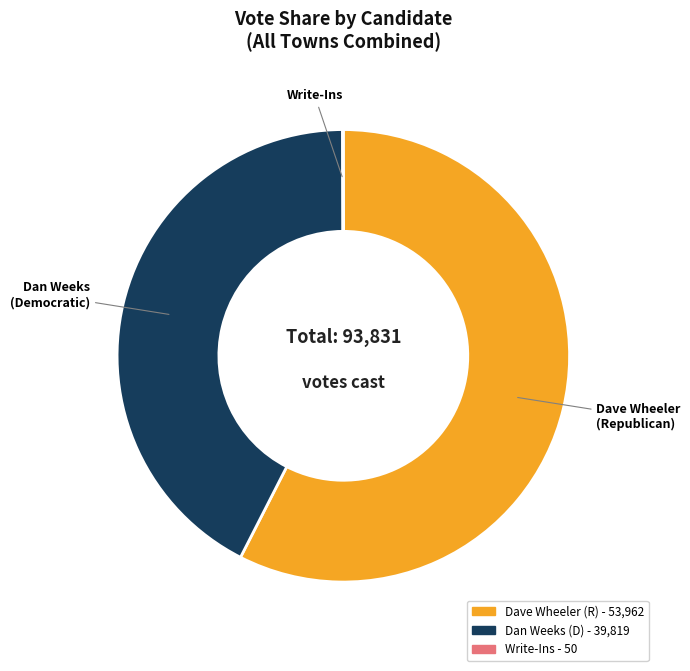

Is there a majority slice in this chart?

Yes